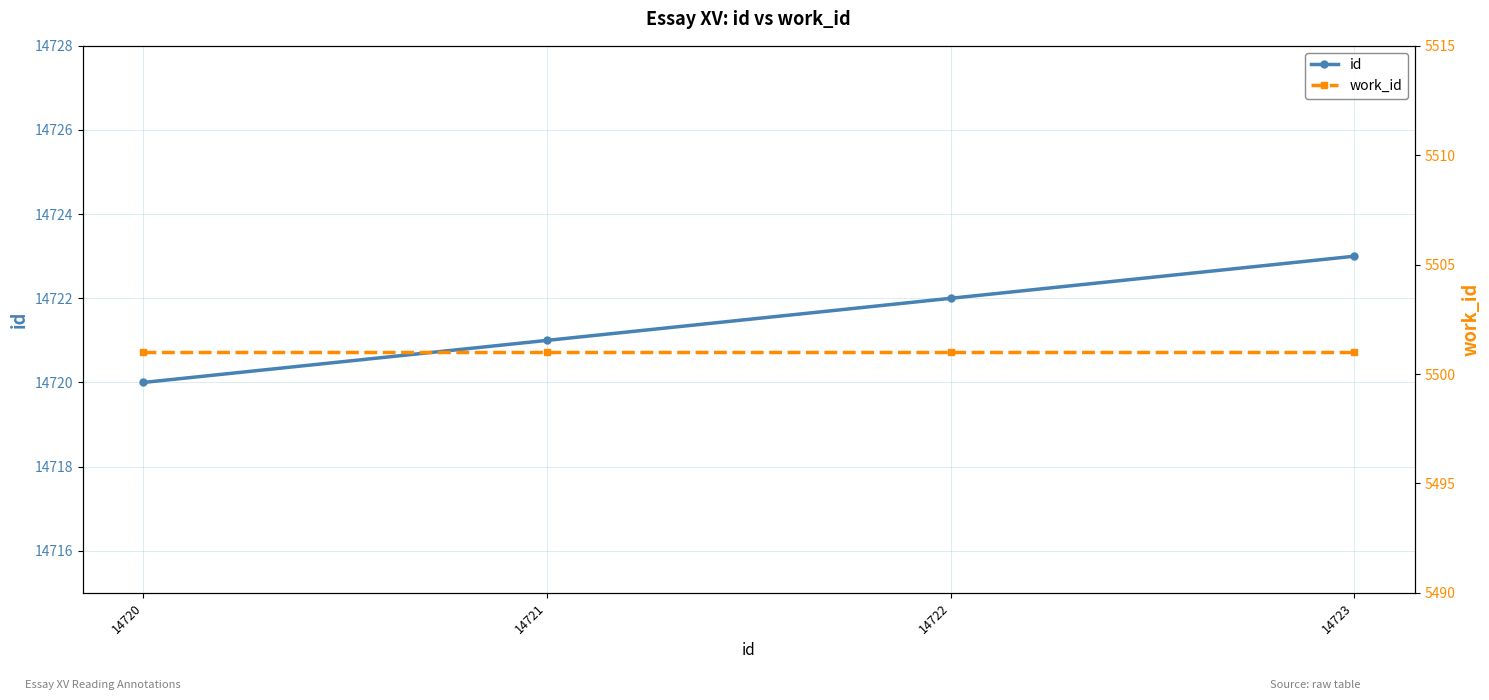

True or false: id has more than 2 interior local peaks.

False